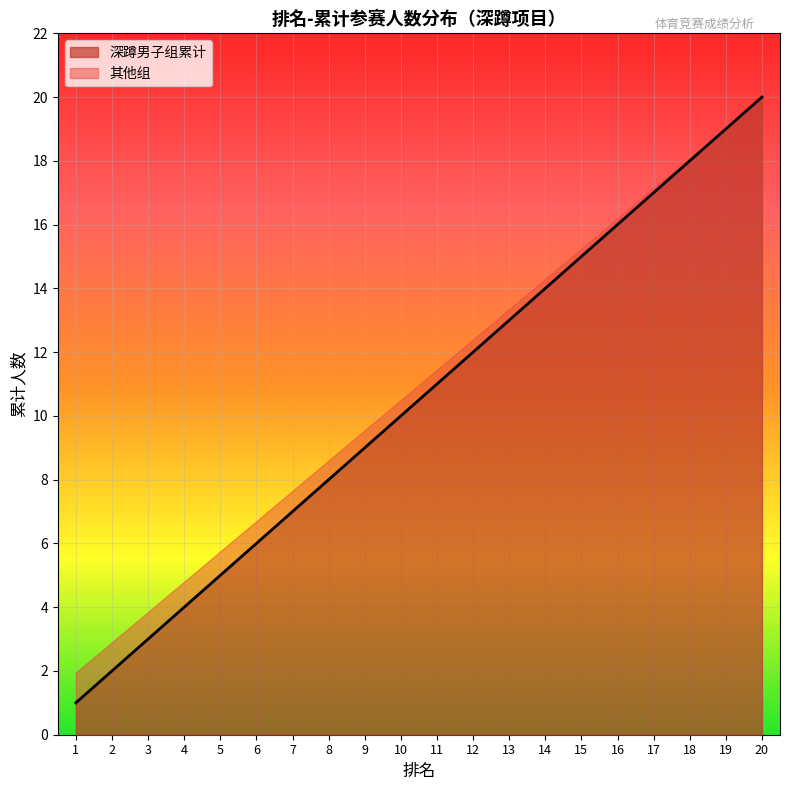

How many values exceed 11?

9